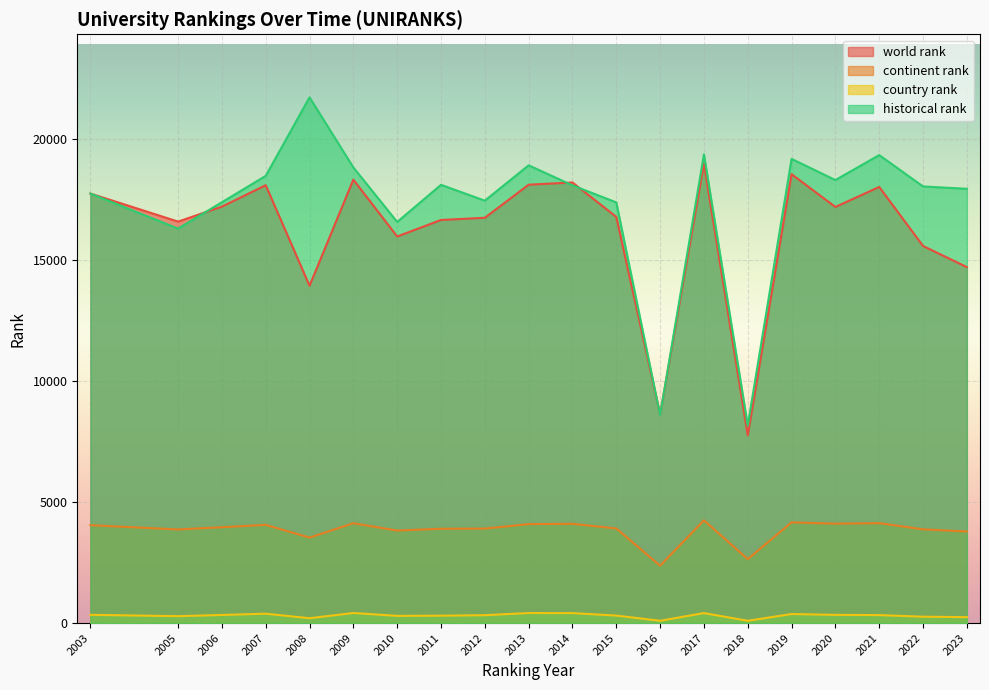

How many values in the continent rank series exceed 3958?

9